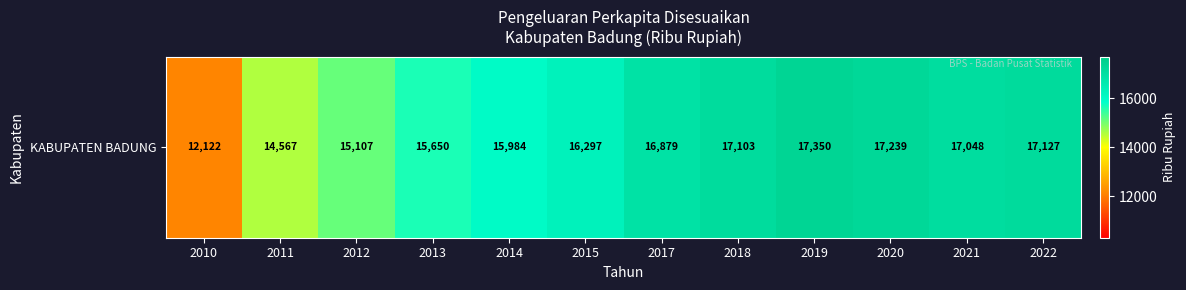

List the labels in order of value, largest first.

2019, 2020, 2022, 2018, 2021, 2017, 2015, 2014, 2013, 2012, 2011, 2010